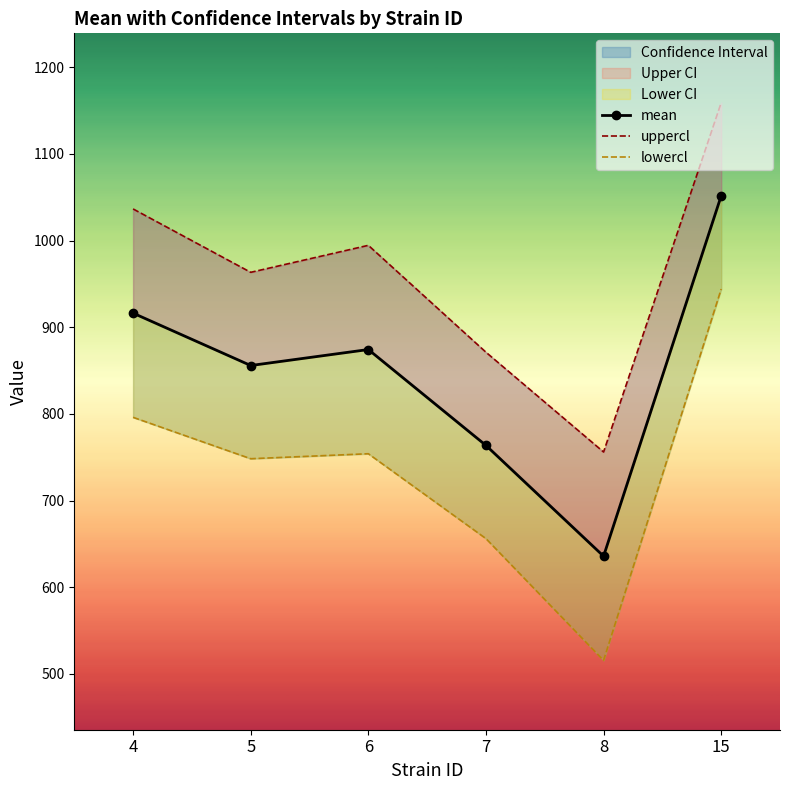

Which series has the largest range (max minus min)?

lowercl